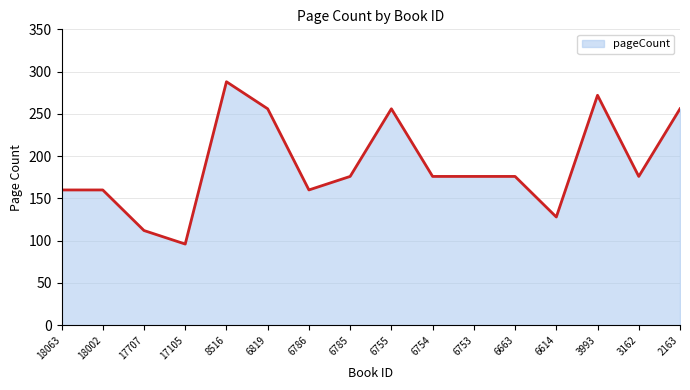

Reading right to left, what are all the values shown in this chart?

256	176	272	128	176	176	176	256	176	160	256	288	96	112	160	160